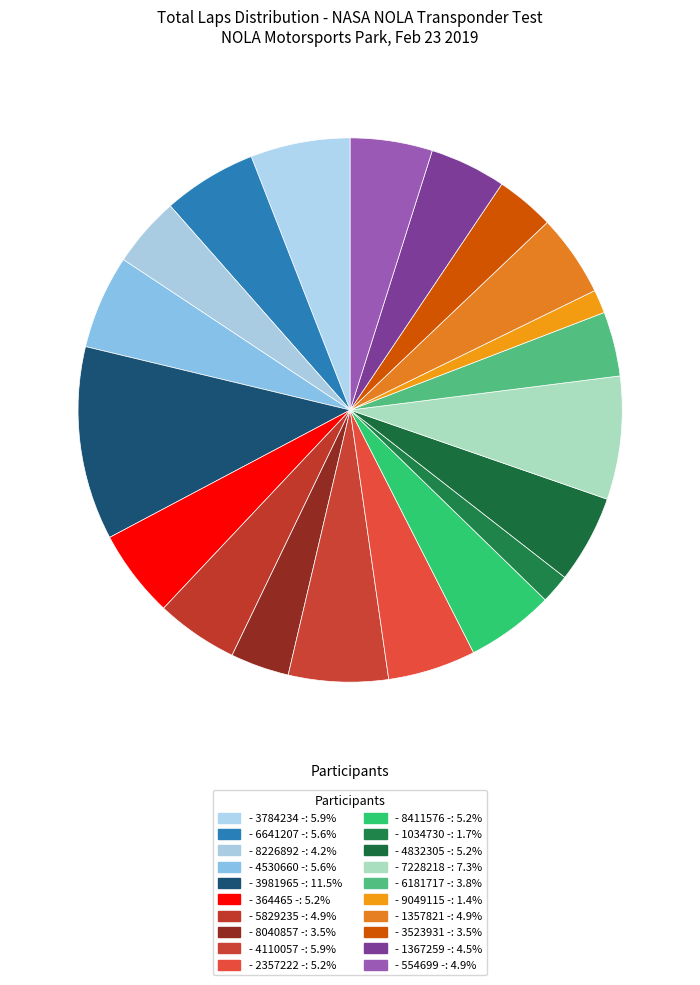

To the nearest percent, what is the combined percentage of - 3523931 - and - 1357821 -?

8%